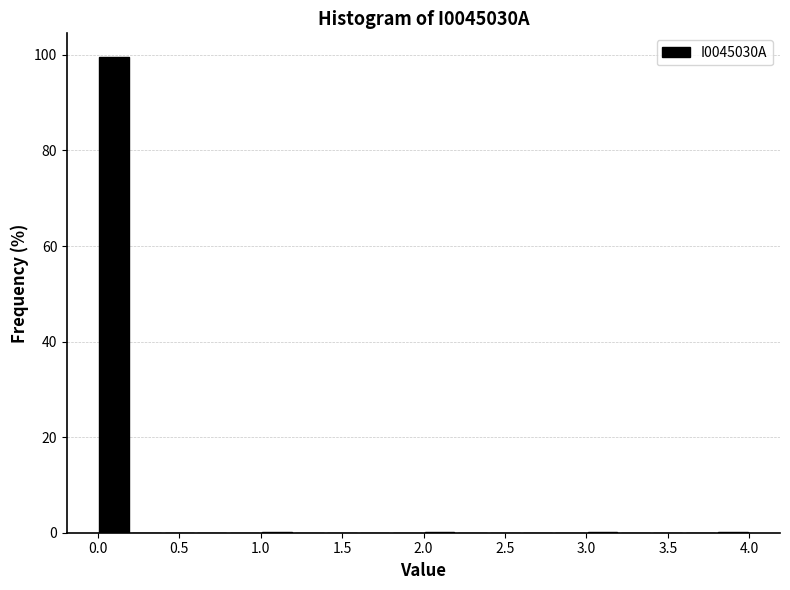

Reading left to right, list every bar in this chart as the range it spans on the x-axis followed by its height. The values are not printed on the chart, so give them approximately, as read against the axis.

0.0 to 0.2: 100
0.2 to 0.4: 0
0.4 to 0.6: 0
0.6 to 0.8: 0
0.8 to 1.0: 0
1.0 to 1.2: under 2
1.2 to 1.4: 0
1.4 to 1.6: 0
1.6 to 1.8: 0
1.8 to 2.0: 0
2.0 to 2.2: under 2
2.2 to 2.4: 0
2.4 to 2.6: 0
2.6 to 2.8: 0
2.8 to 3.0: 0
3.0 to 3.2: under 2
3.2 to 3.4: 0
3.4 to 3.6: 0
3.6 to 3.8: 0
3.8 to 4.0: under 2